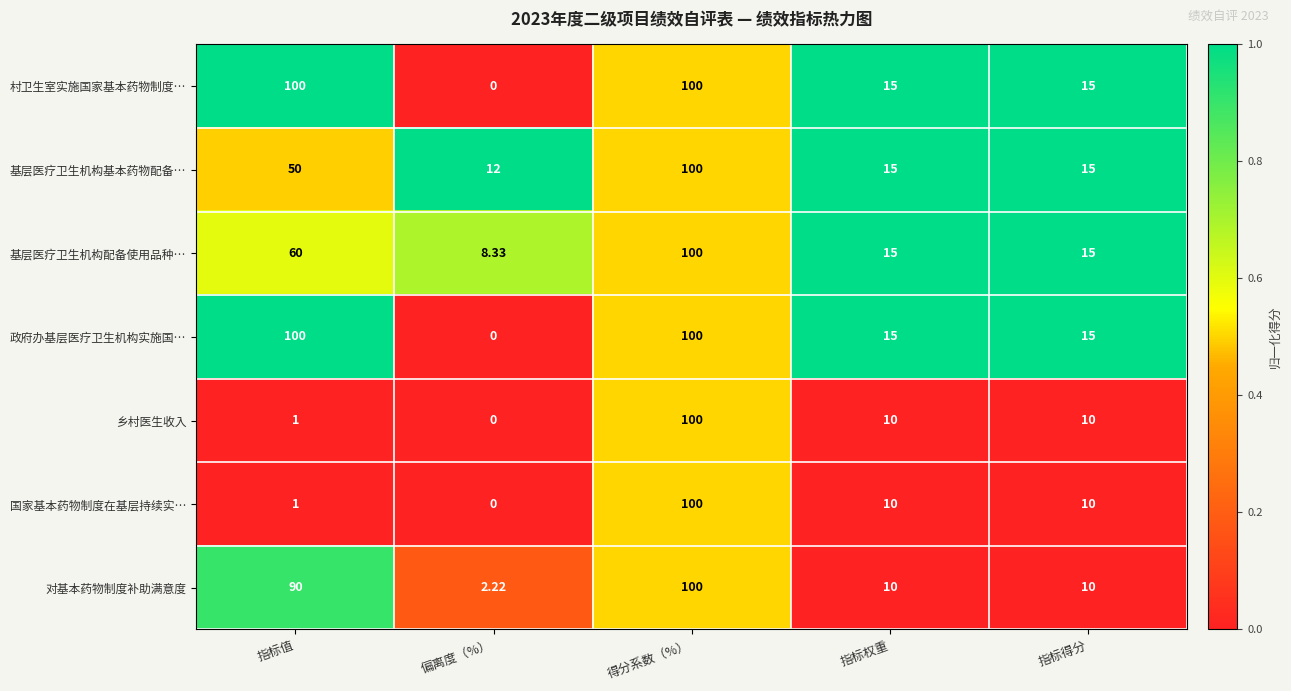

Where does the 国家基本药物制度在基层持续实… series first go above 10?

得分系数（%）